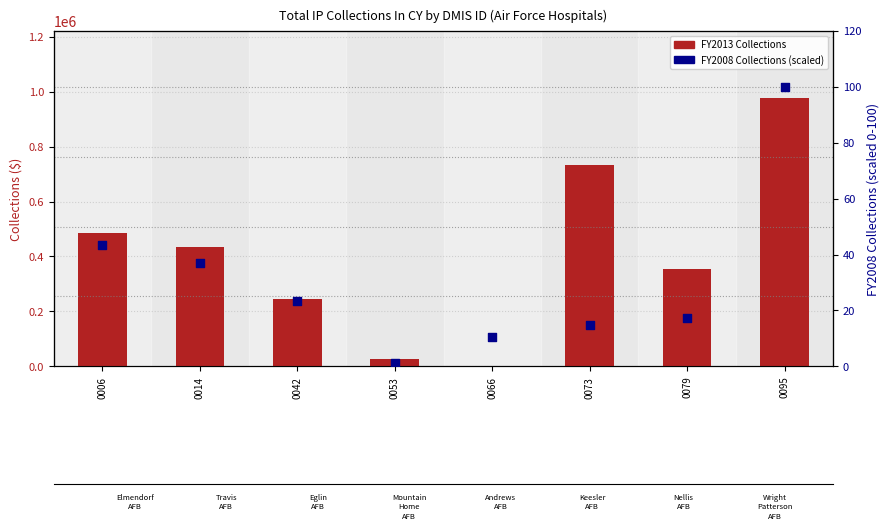

Is the value of FY2008 (scaled 0-100) at 0042 greater than the value of FY2013 Collections at 0053?

No